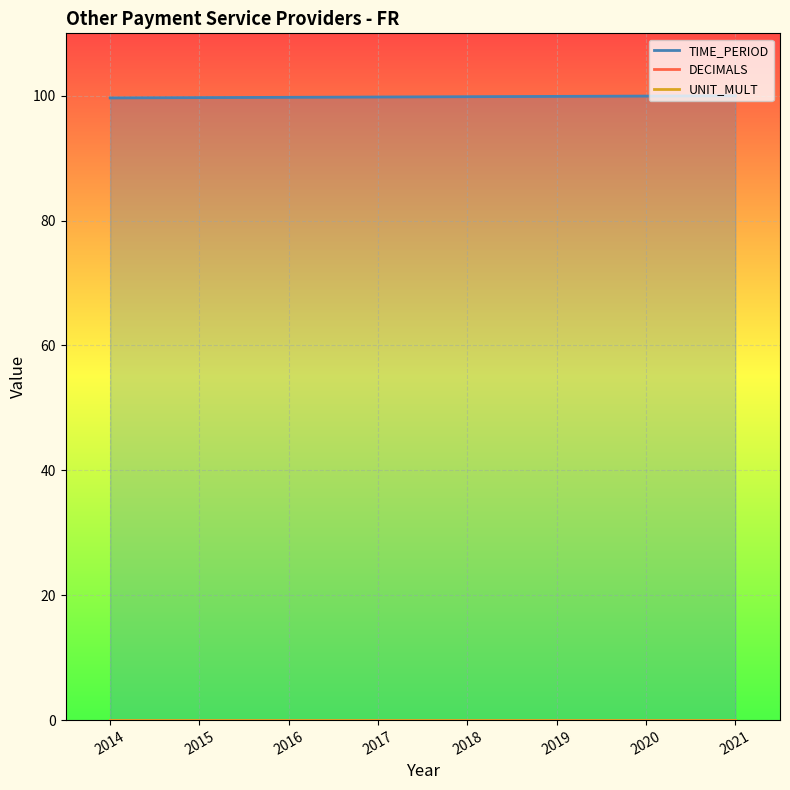

Reading right to left, what are all the values shown in this chart?

TIME_PERIOD: 100.0	100.0	99.9	99.9	99.8	99.8	99.7	99.7
DECIMALS: 0.0	0.0	0.0	0.0	0.0	0.0	0.0	0.0
UNIT_MULT: 0.0	0.0	0.0	0.0	0.0	0.0	0.0	0.0